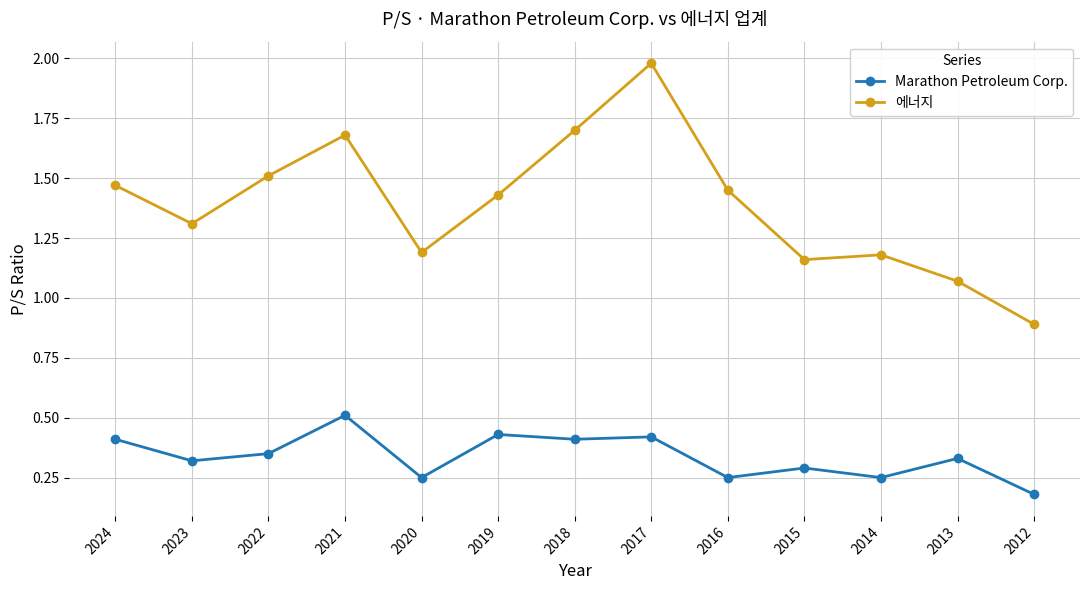

List the series in order of their overall mean, lowest first.

Marathon Petroleum Corp., 에너지